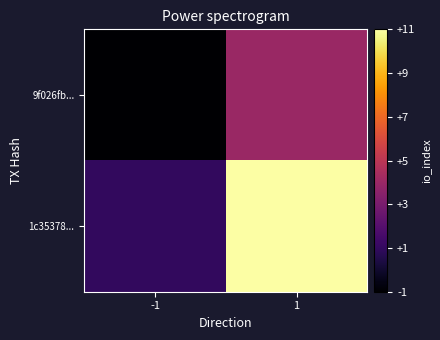

Which series has the largest total across all categories?

1c35378...